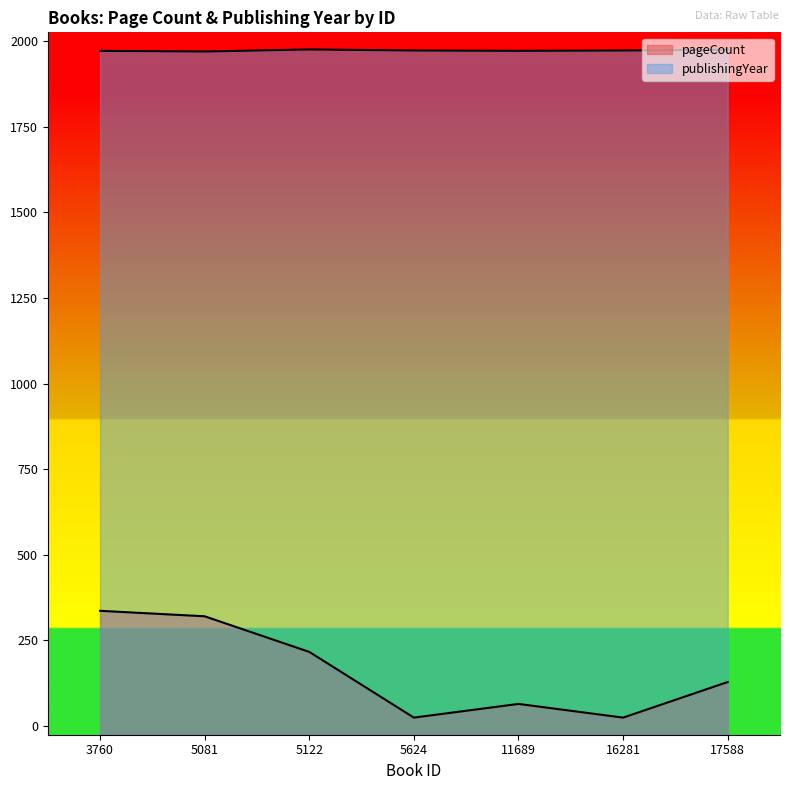

Which category has the highest value in the pageCount series?

3760